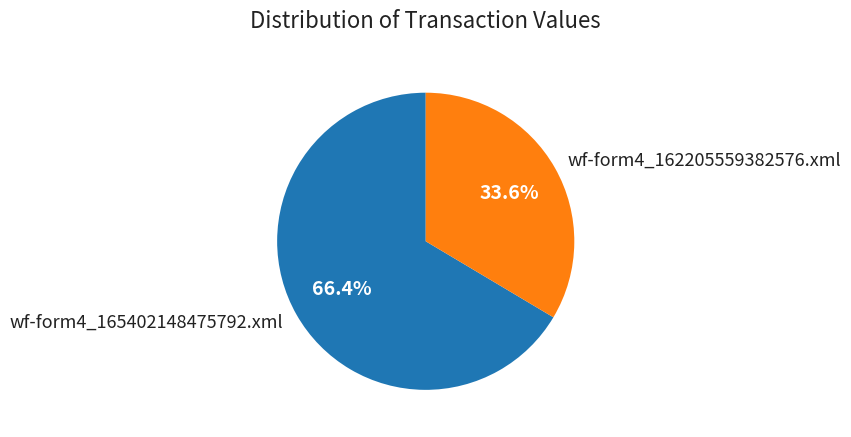

How much of the chart is everything except wf-form4_165402148475792.xml?

33.6%